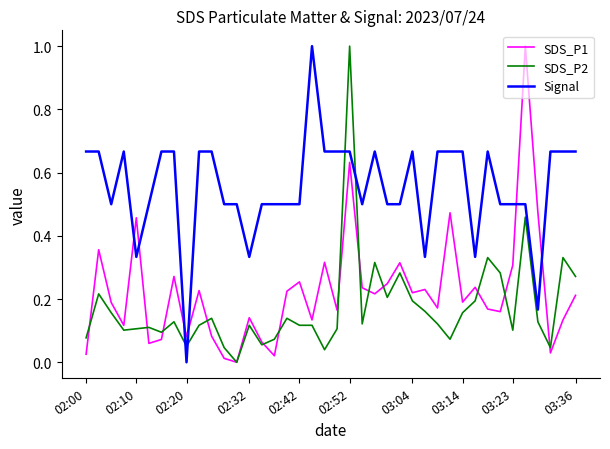

What is the maximum value shown in the chart?

1.0